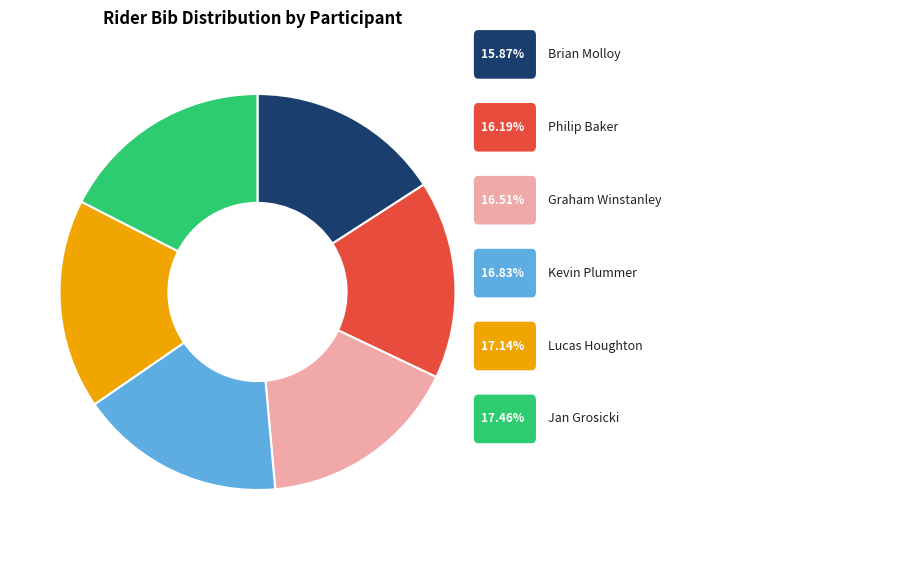

How many segments does this pie chart have?

6